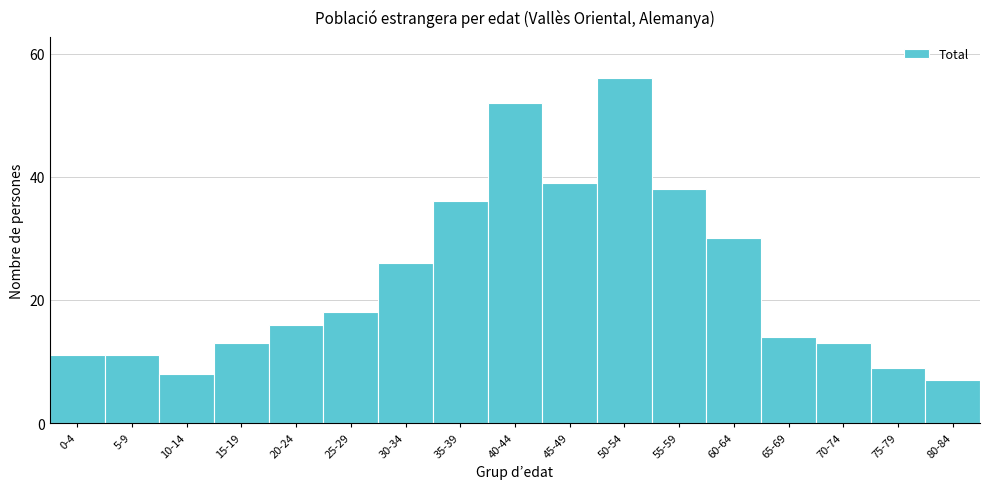

Reading left to right, transcribe all the data shown in this chart.

11	11	8	13	16	18	26	36	52	39	56	38	30	14	13	9	7